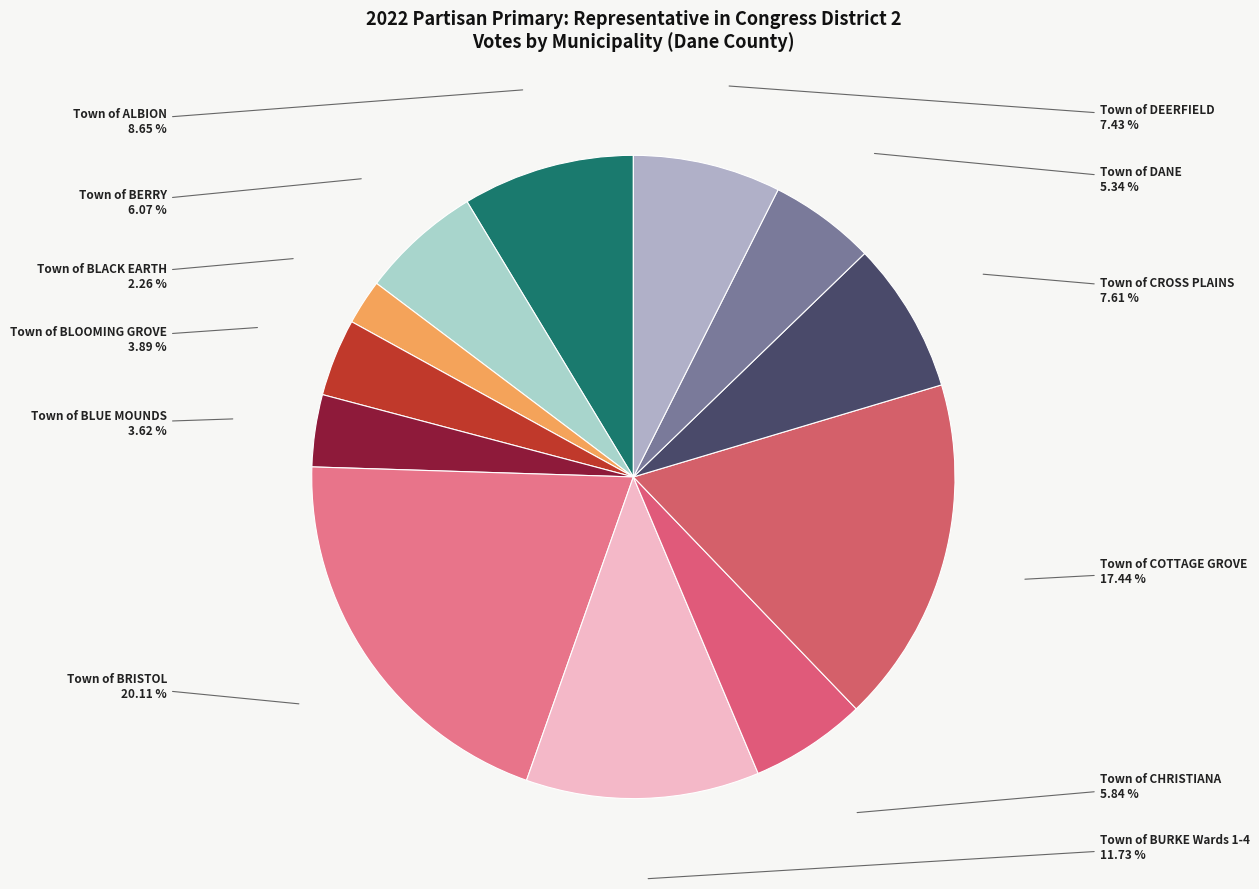

The Town of CROSS PLAINS slice represents 1% of the pie. True or false?

False